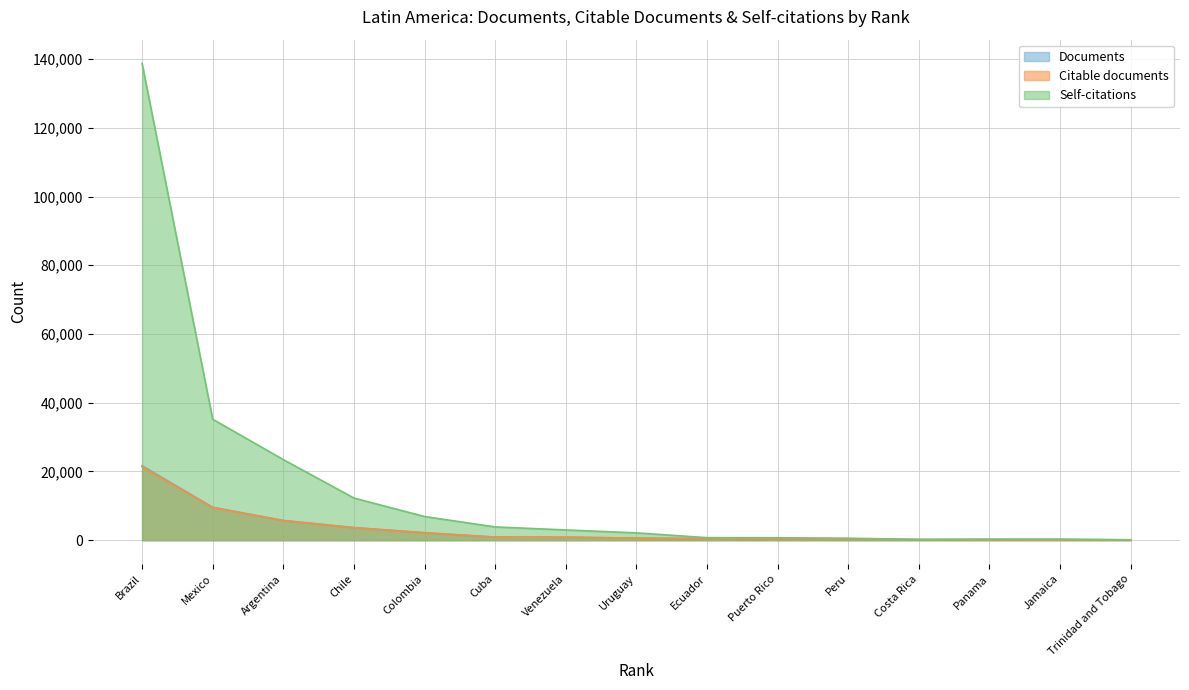

Where is Self-citations nearest to the value 69409?

Mexico